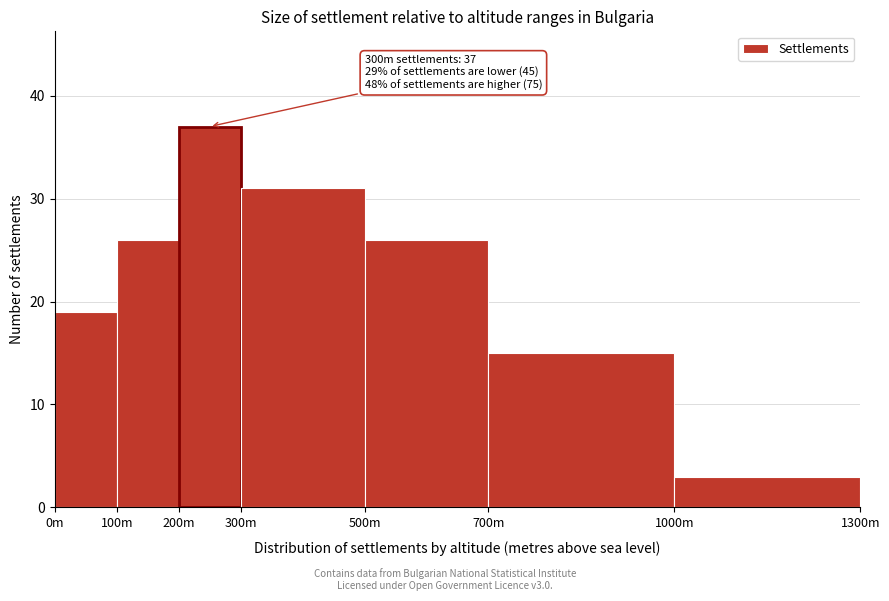

Reading left to right, extract all data points from this chart.

0m=19	100m=26	200m=37	300m=31	500m=26	700m=15	1000m=3